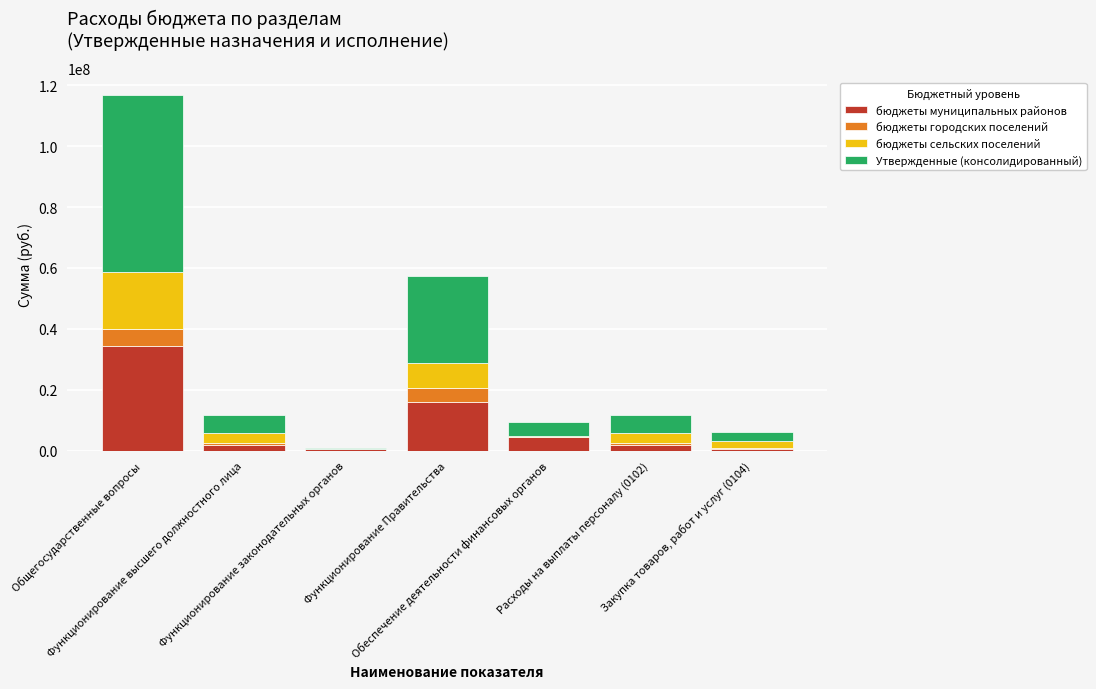

What is the highest value of the бюджеты муниципальных районов series?

34528526